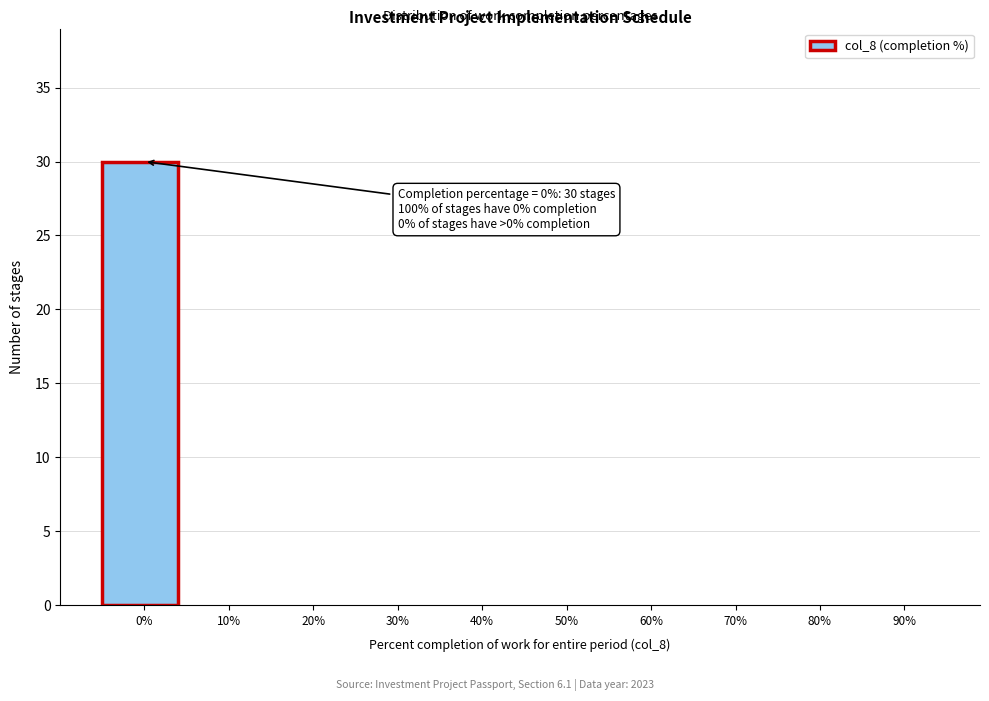

Reading left to right, extract all data points from this chart.

0%=30	10%=0	20%=0	30%=0	40%=0	50%=0	60%=0	70%=0	80%=0	90%=0